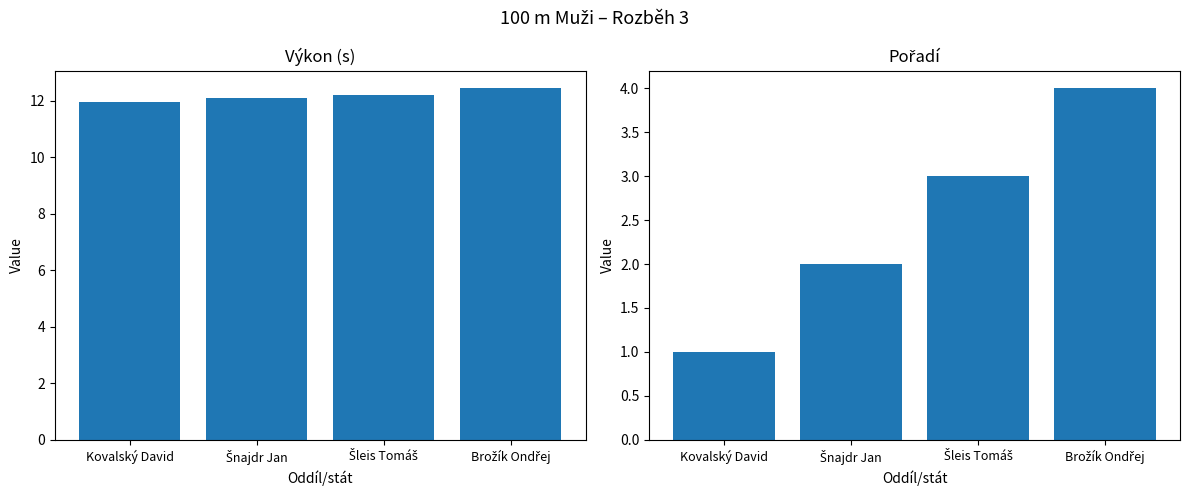

What is the approximate value of Pořadí at Brožík Ondřej?

4.0